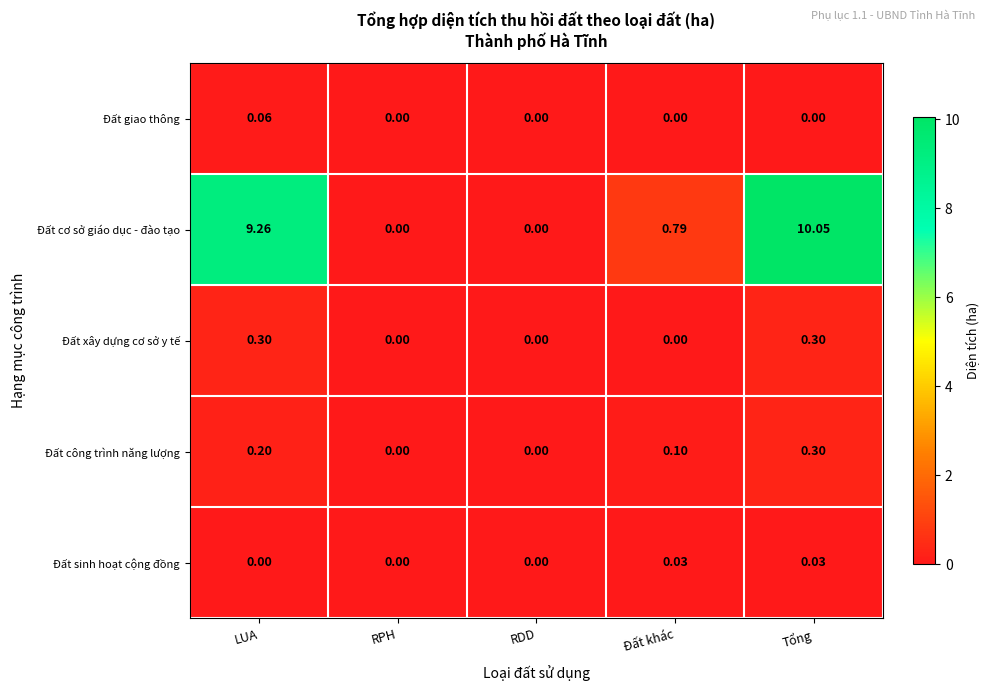

What is the difference between the highest and lowest values at LUA?

9.3